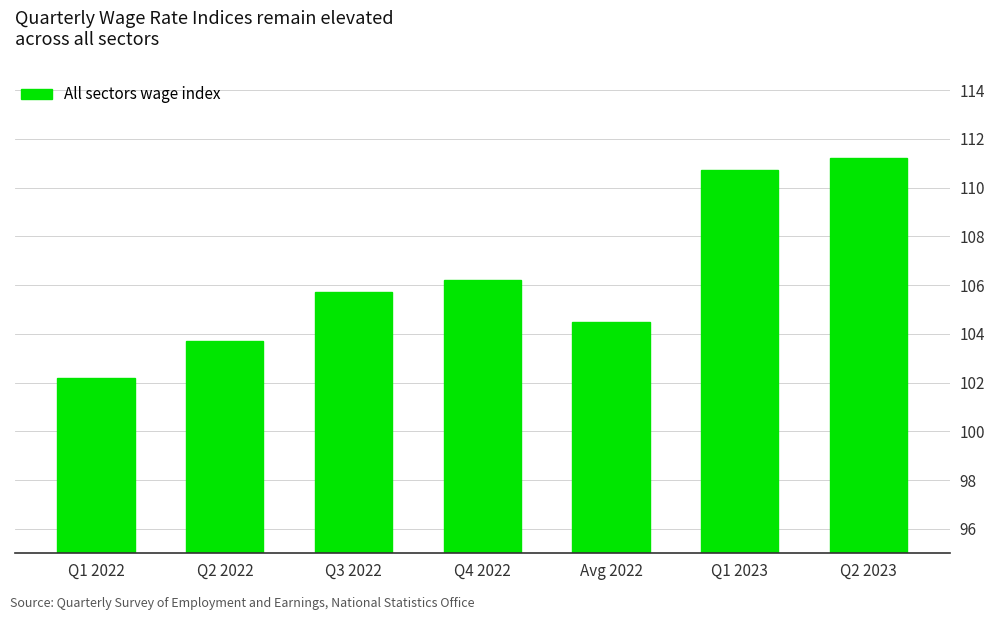

What is the greatest value displayed?

111.2